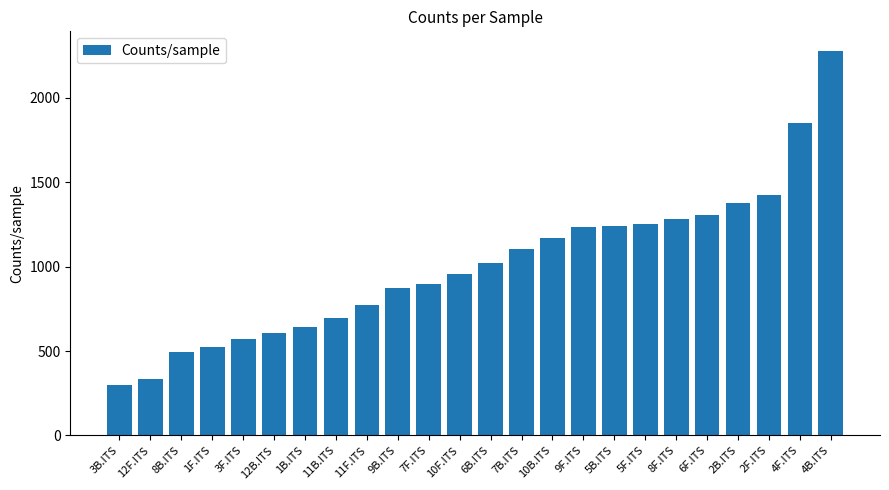

What is the smallest value displayed?

296